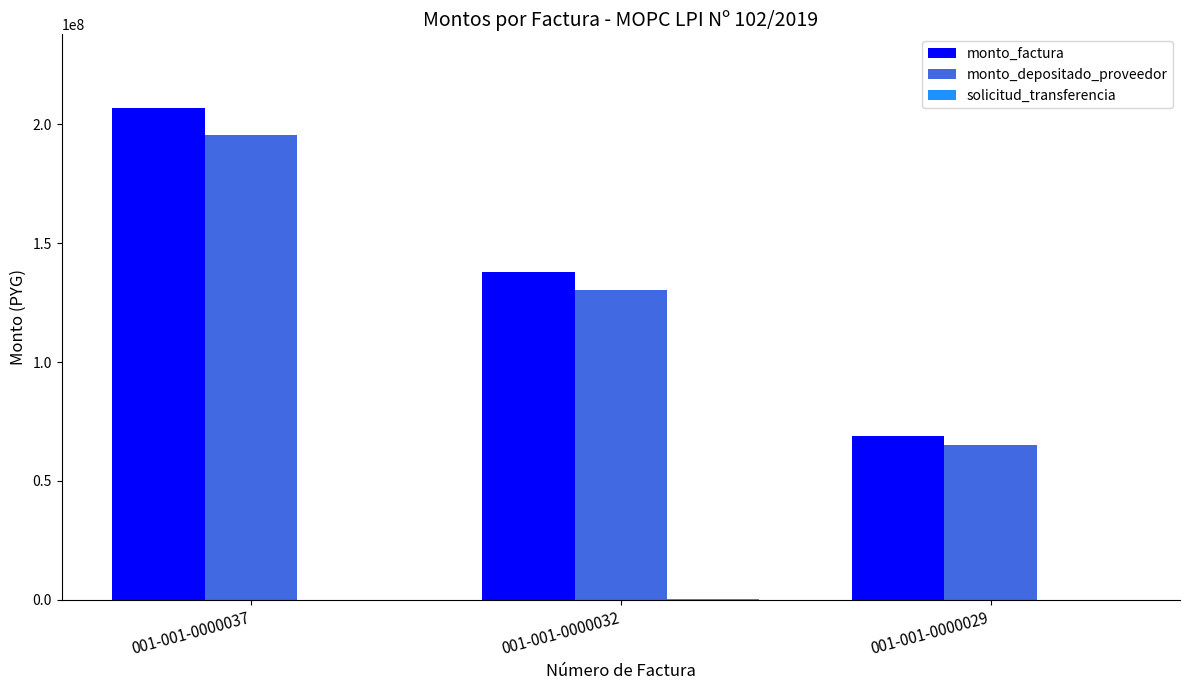

Are the bars horizontal?

No